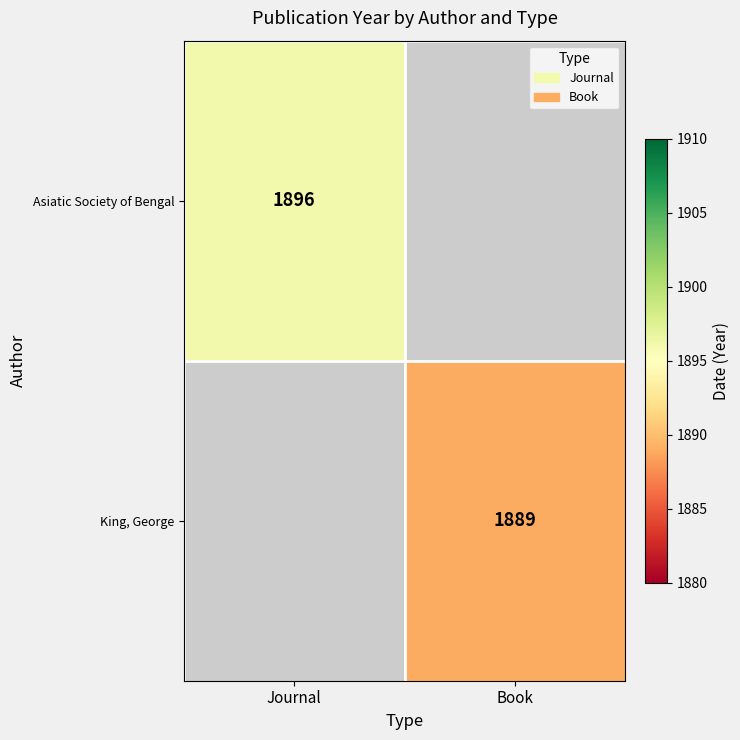

Is it true that Asiatic Society of Bengal equals 1896 at Journal?

True